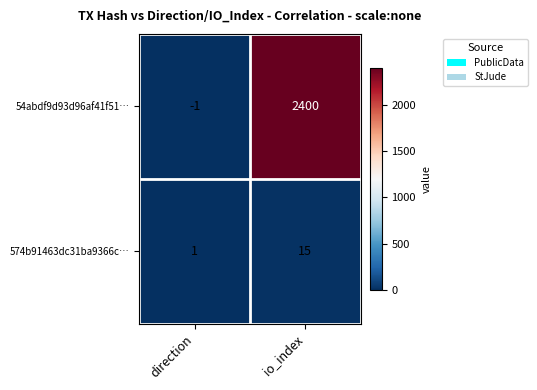

What is the sum of all 574b91463dc31ba9366c… values?

16